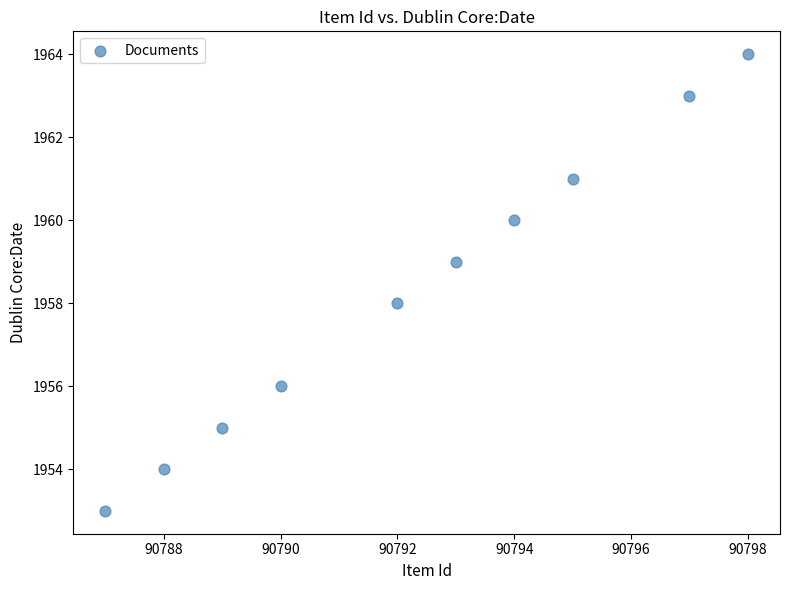

What is the average Y value?

1958